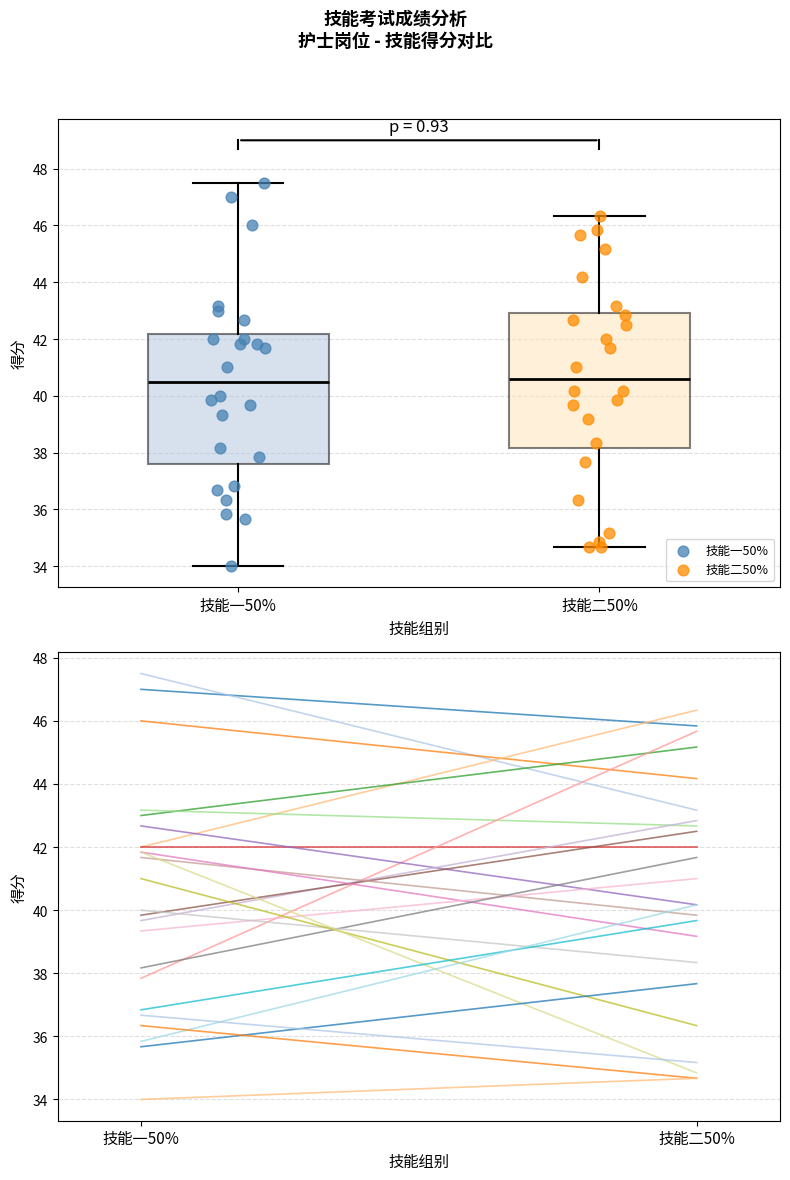

Which series contains the lowest Y value?

技能一50%